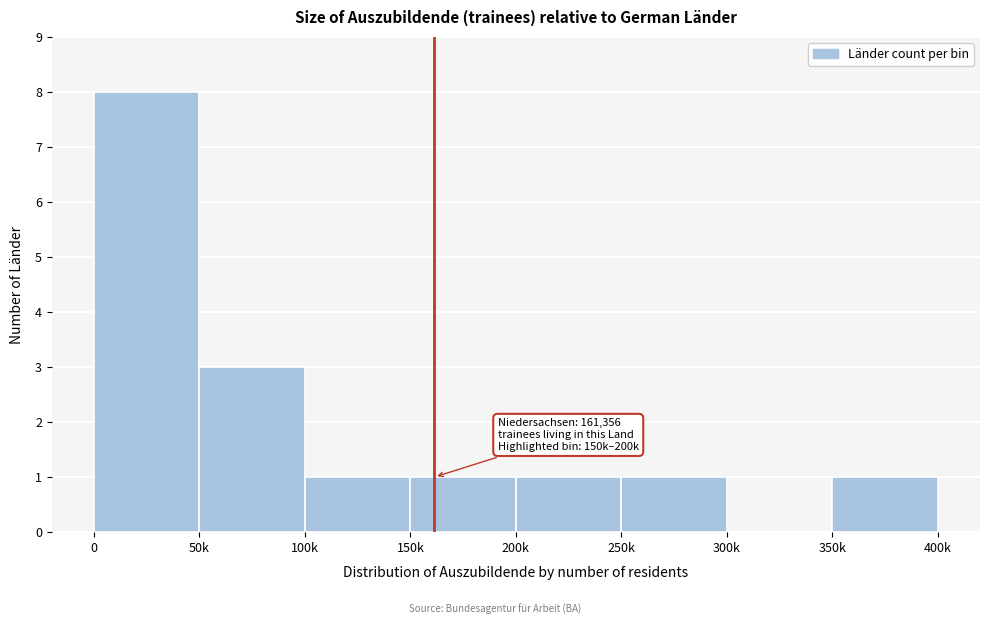

Reading right to left, what are all the values shown in this chart?

350k=1	300k=0	250k=1	200k=1	150k=1	100k=1	50k=3	0=8